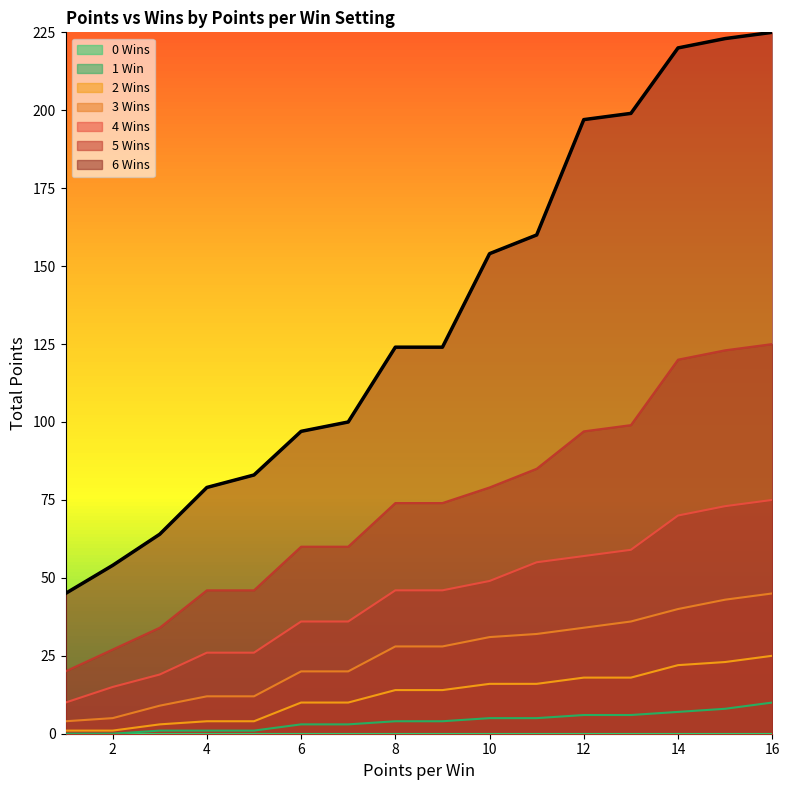

Where does the 4 Wins series first go above 46?

10